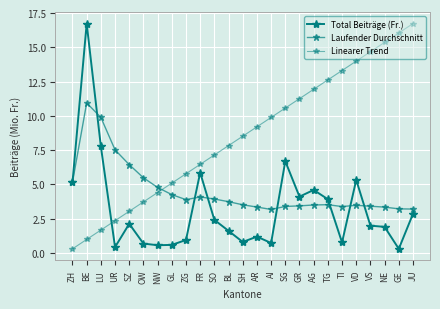

Reading left to right, list all the values displayed in this chart.

Total Beiträge (Fr.): 5.1	16.7	7.8	0.4	2.1	0.7	0.6	0.6	0.9	5.9	2.4	1.6	0.8	1.2	0.7	6.7	4.1	4.6	3.9	0.8	5.3	2.0	1.9	0.3	2.8
Laufender Durchschnitt: 5.1	10.9	9.9	7.5	6.4	5.5	4.8	4.2	3.9	4.1	3.9	3.7	3.5	3.3	3.2	3.4	3.4	3.5	3.5	3.4	3.5	3.4	3.3	3.2	3.2
Linearer Trend: 0.3	1.0	1.7	2.3	3.0	3.7	4.4	5.1	5.8	6.5	7.1	7.8	8.5	9.2	9.9	10.6	11.2	11.9	12.6	13.3	14.0	14.7	15.4	16.0	16.7